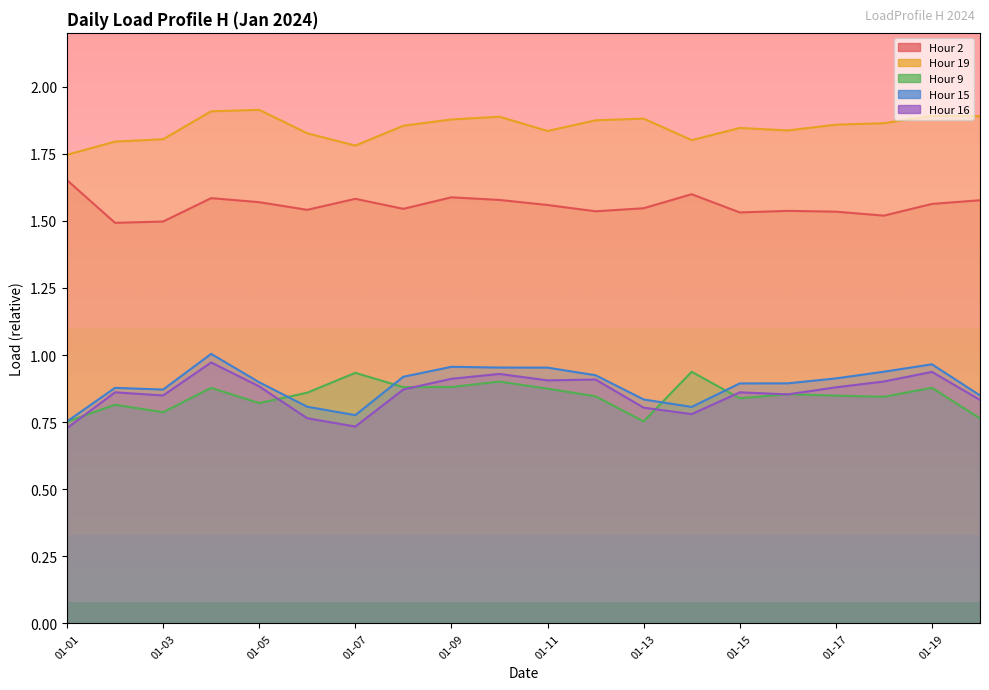

Between 2024-01-02 and 2024-01-18, which series saw the biggest shift?

Hour 19